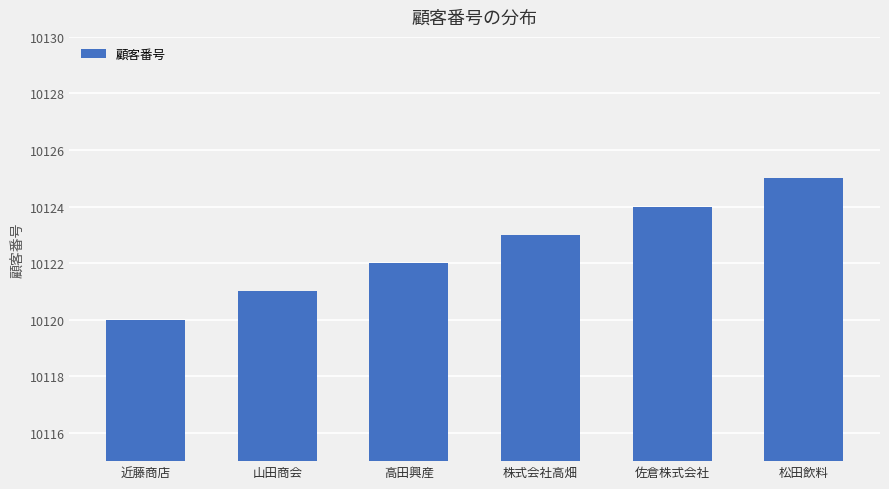

What position from the right is 山田商会?

5